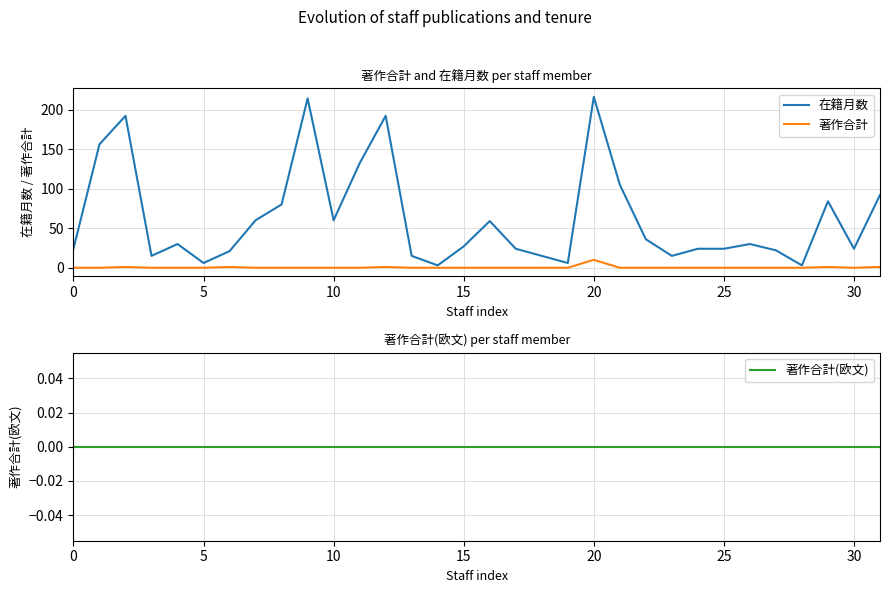

Which series changed the most between 16 and 27?

在籍月数